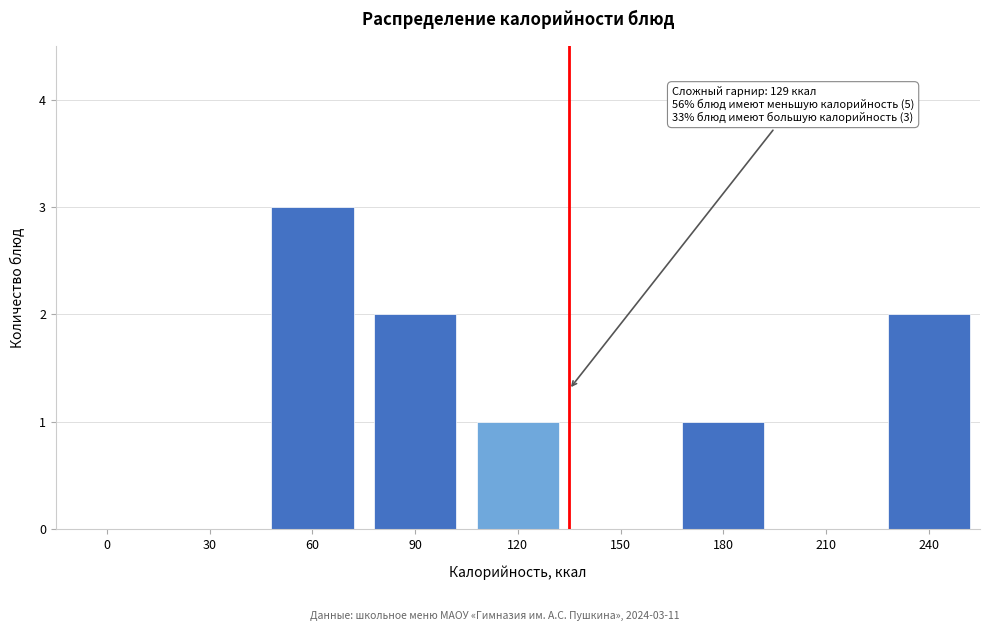

Reading left to right, extract all data points from this chart.

0=0	30=0	60=3	90=2	120=1	150=0	180=1	210=0	240=2